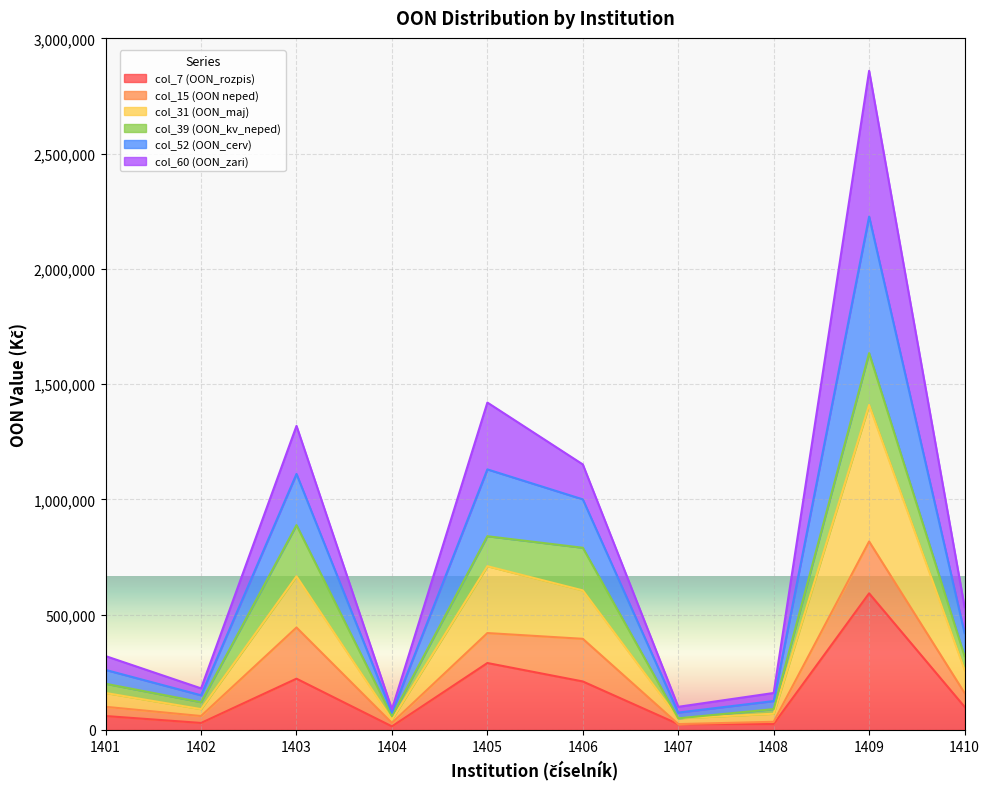

Is the value of col_52 (OON_cerv) at 1408 greater than the value of col_7 (OON_rozpis) at 1409?

No